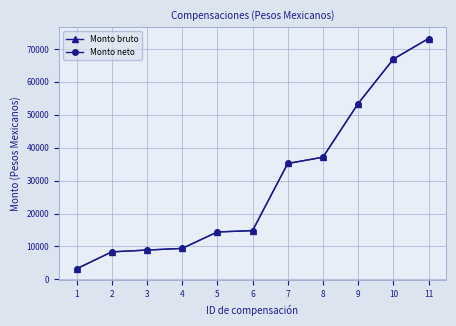

Which series has the largest total across all categories?

Monto bruto